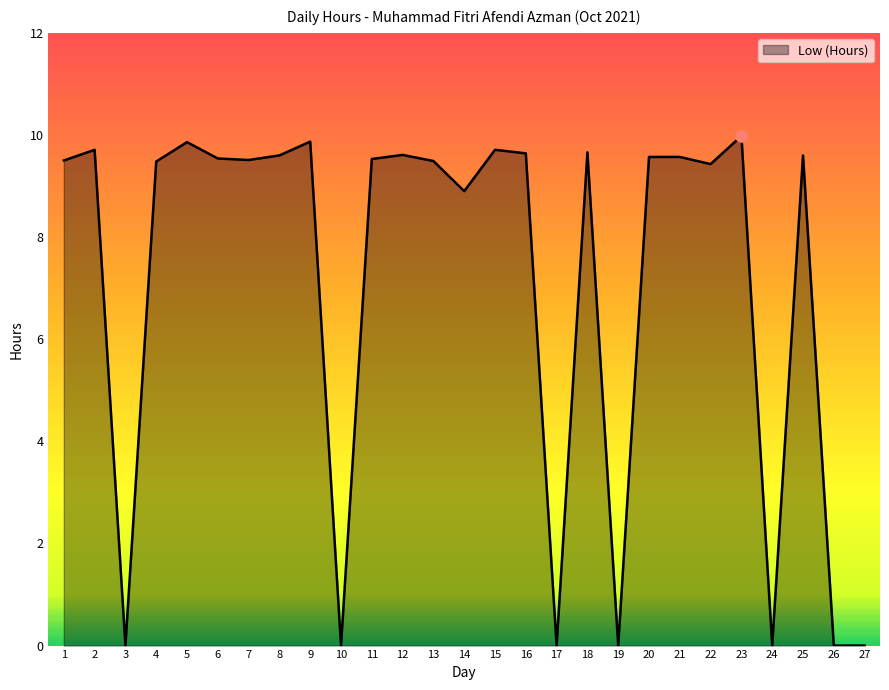

What is the greatest value displayed?

10.0